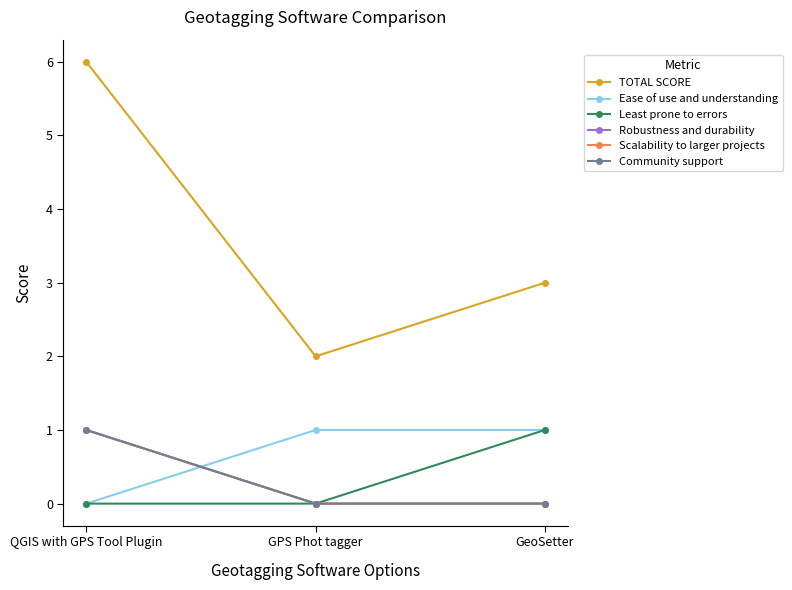

What is the label of the 2nd point from the right?

GPS Phot tagger